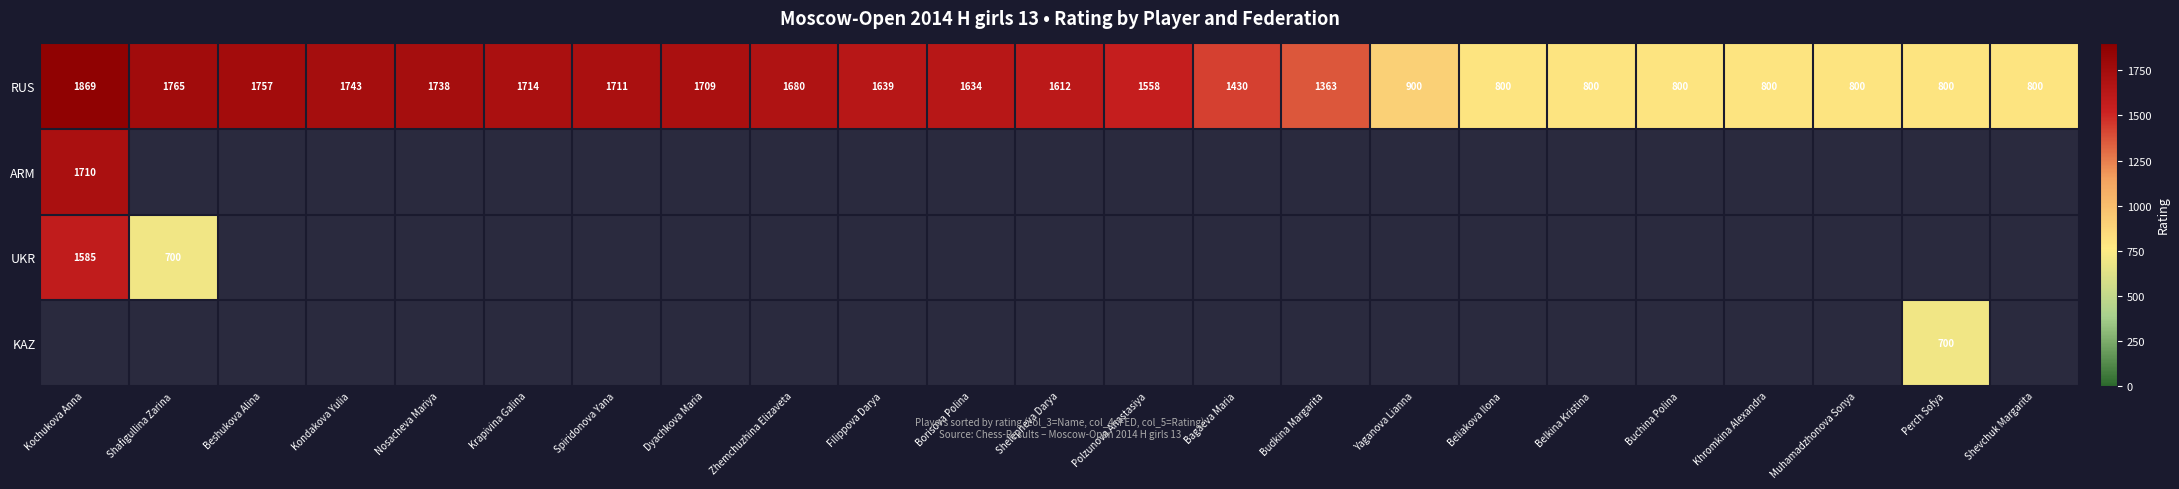

What is the average value of the RUS series?

1366